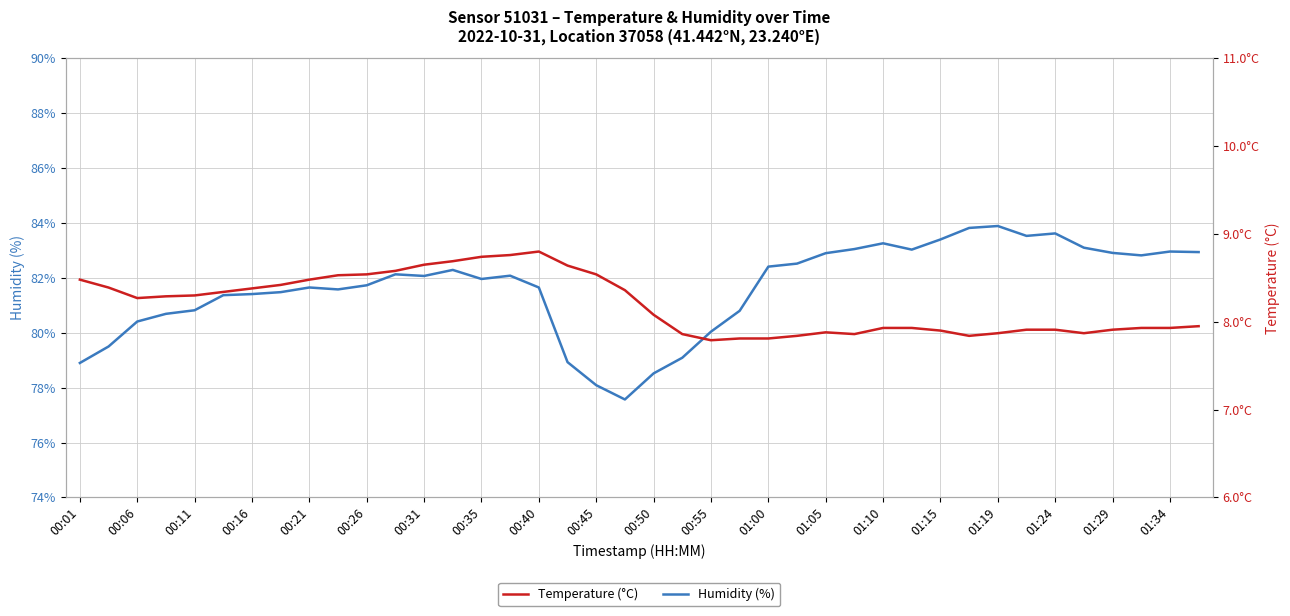

True or false: Humidity (%) and Temperature (°C) intersect in this chart.

False